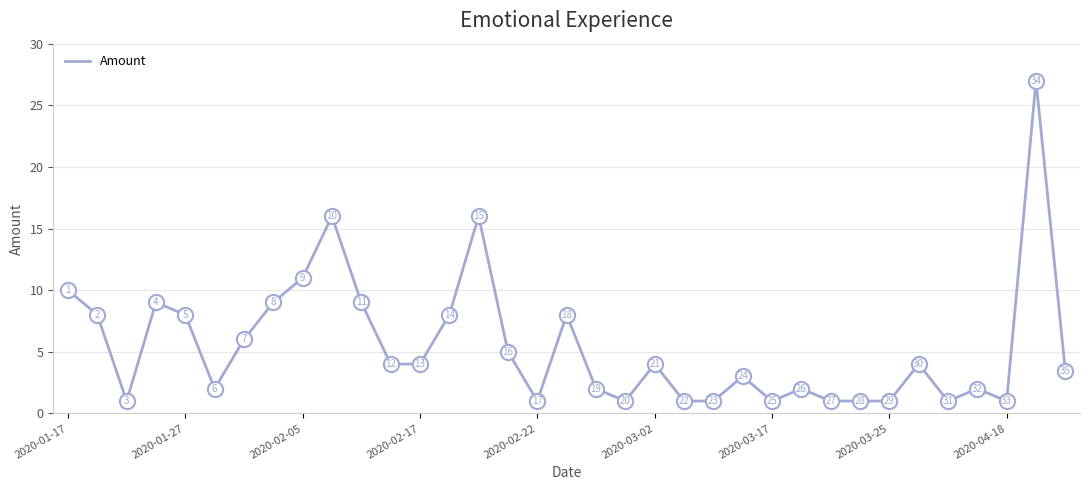

What is the smallest value displayed?

1.0